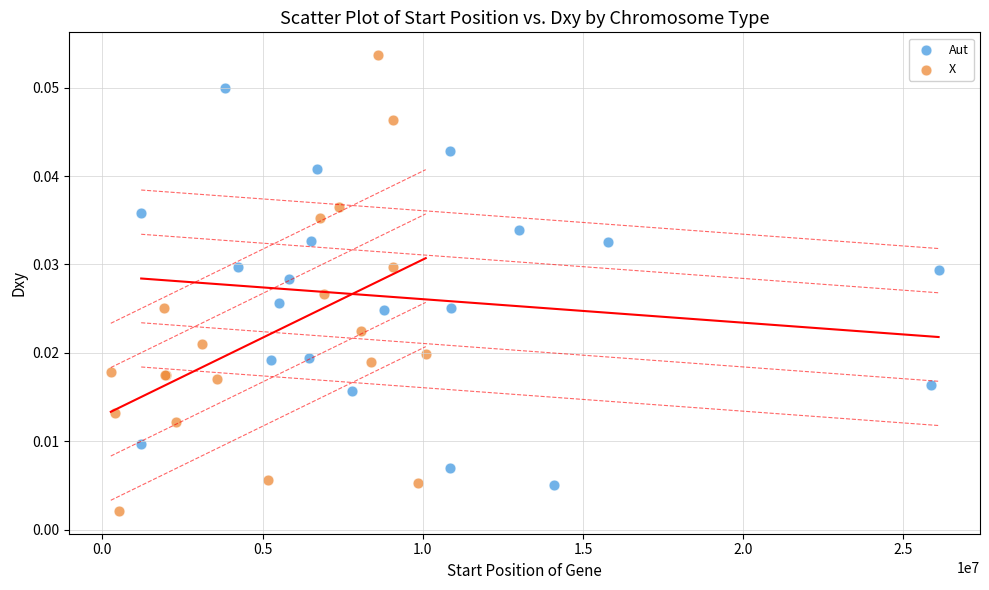

Which series contains the highest Y value?

X